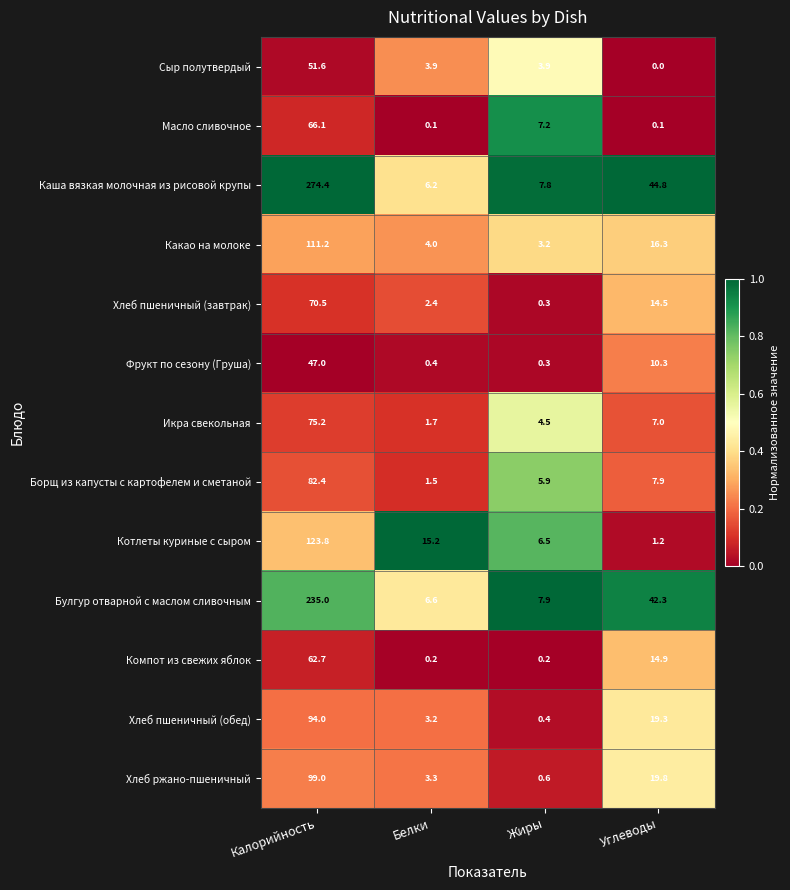

At how many categories does at least one series exceed 0?

4